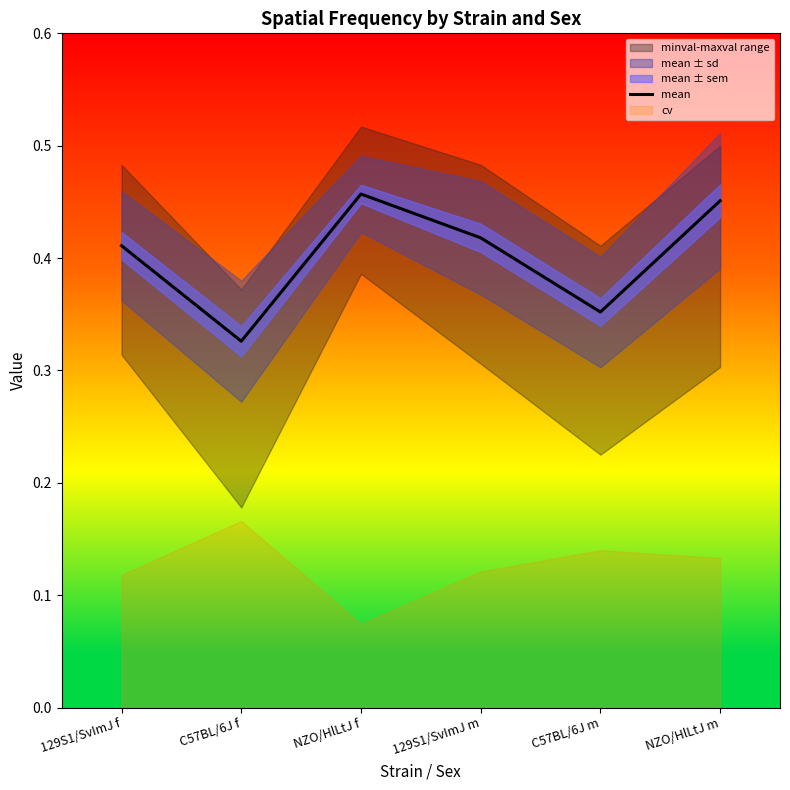

True or false: the data shows 0.4 at 129S1/SvImJ f.

True